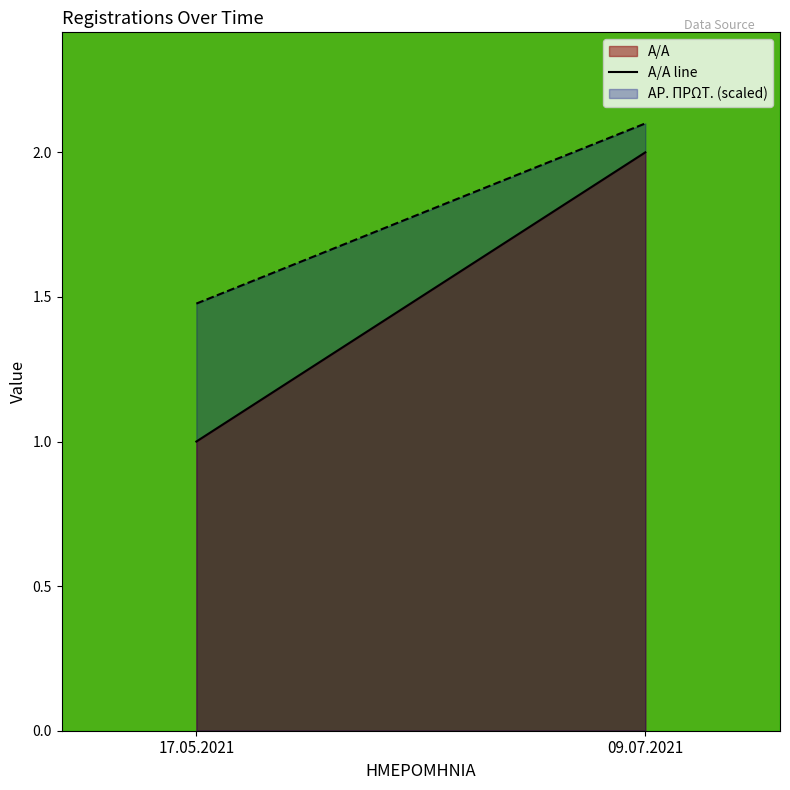

What value does the data have at 17.05.2021?

1